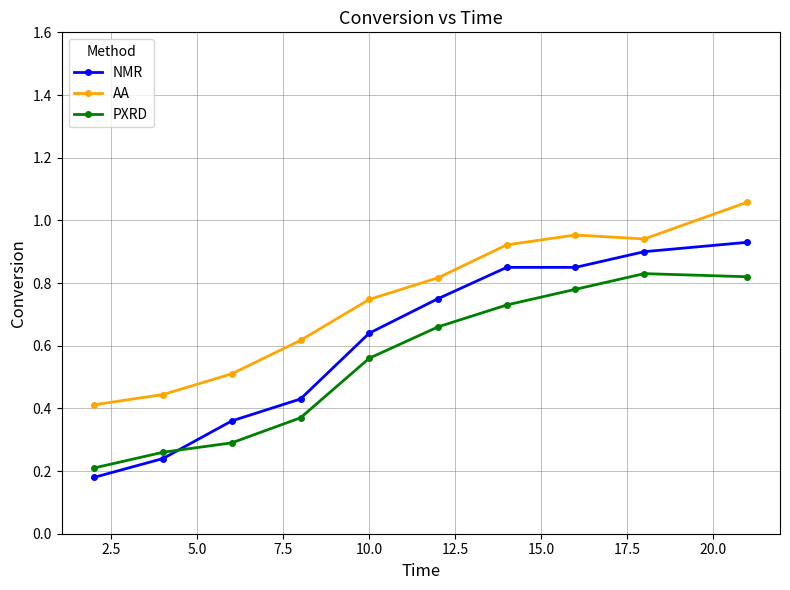

After their last crossing, which series has the higher values: NMR or PXRD?

NMR